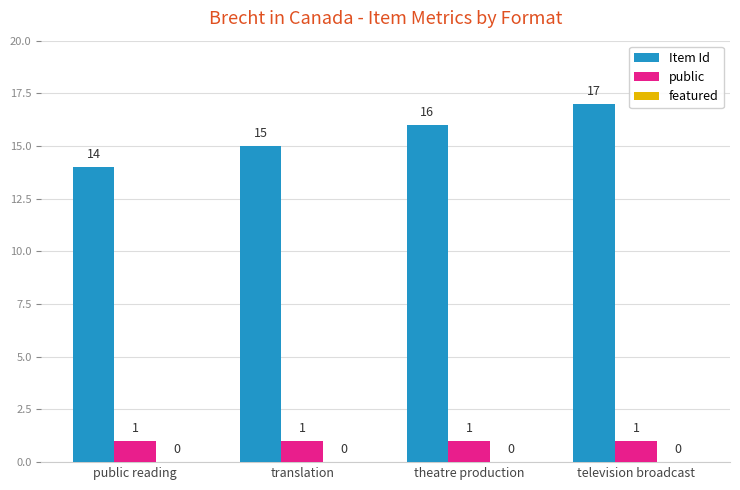

What is the spread (max minus min) of values at translation?

14